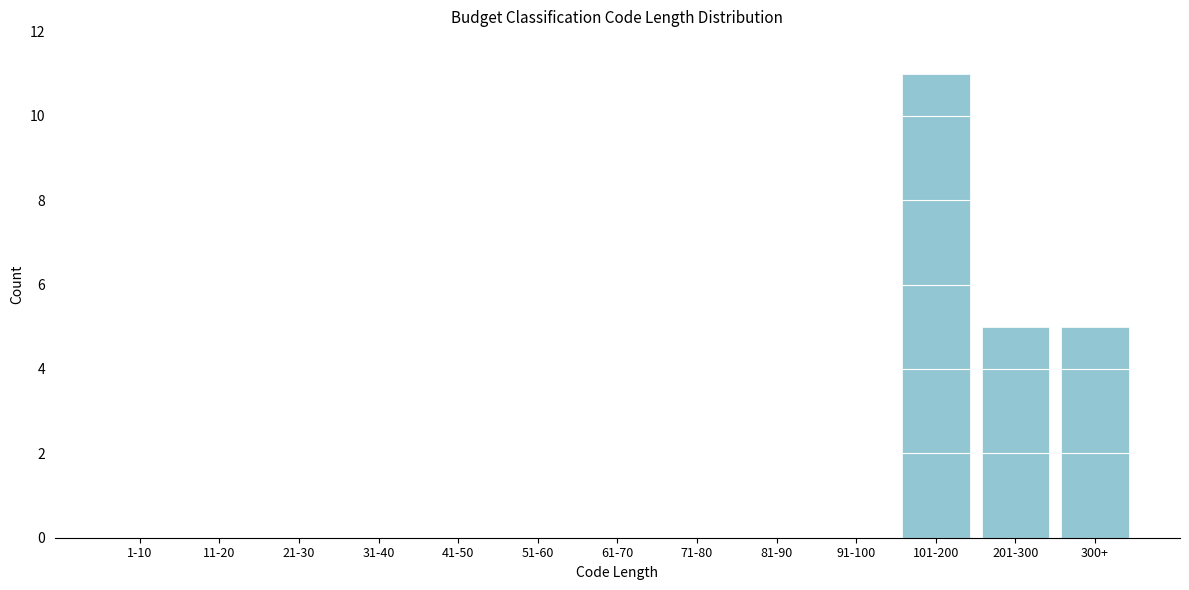

Reading right to left, transcribe all the data shown in this chart.

300+=5	201-300=5	101-200=11	91-100=0	81-90=0	71-80=0	61-70=0	51-60=0	41-50=0	31-40=0	21-30=0	11-20=0	1-10=0